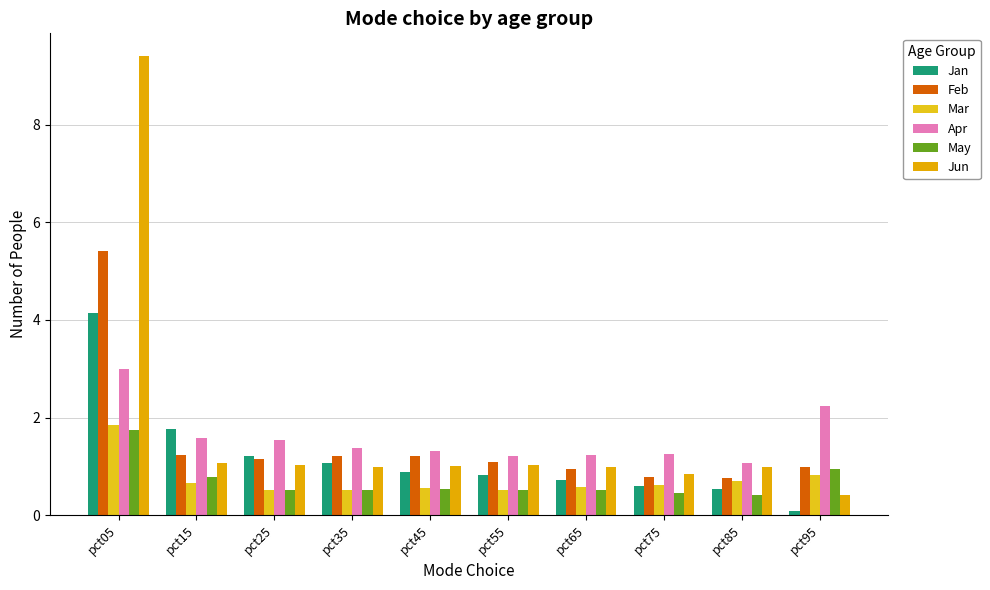

What is the difference between the highest and lowest values at pct15?

1.1